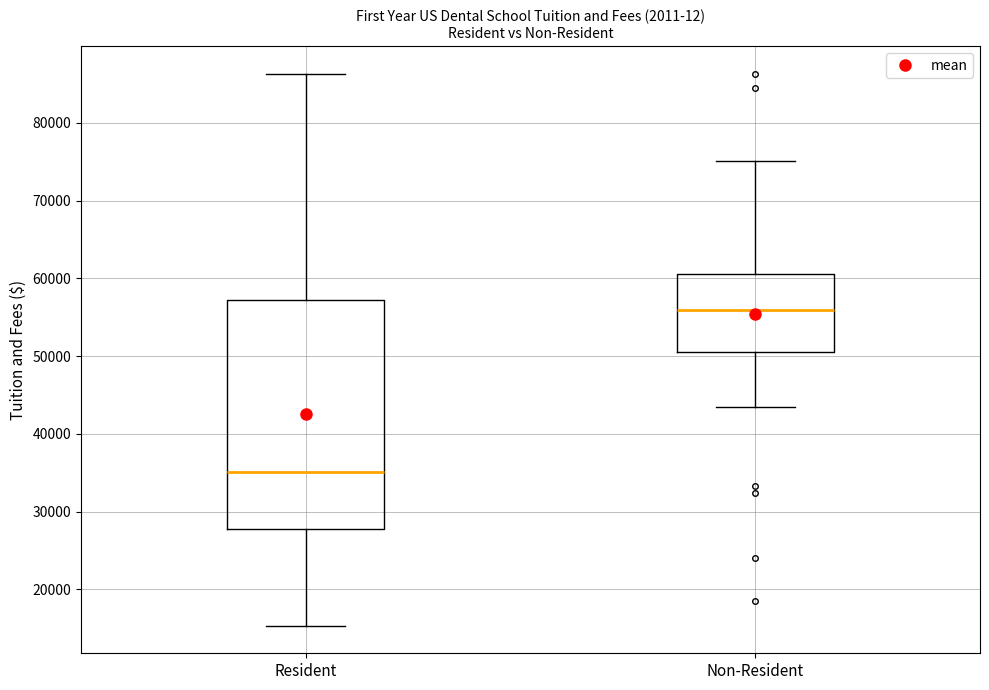

Which box is the tallest, from its lower edge to its upper edge?

Resident